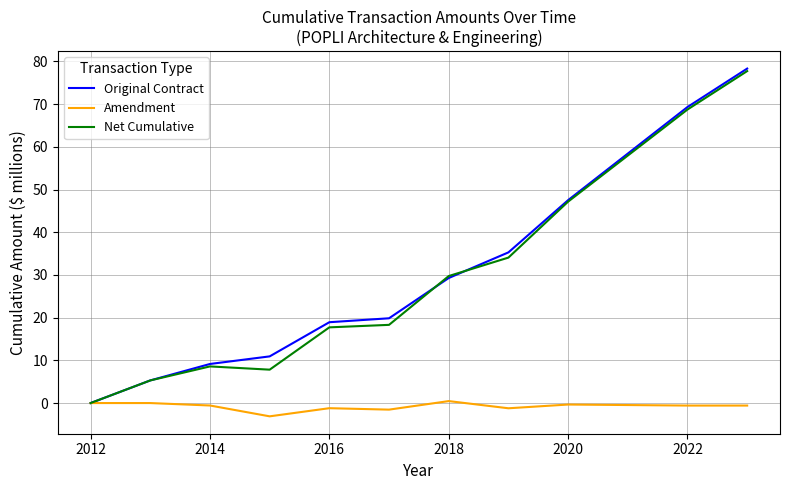

Which series has the largest range (max minus min)?

Original Contract